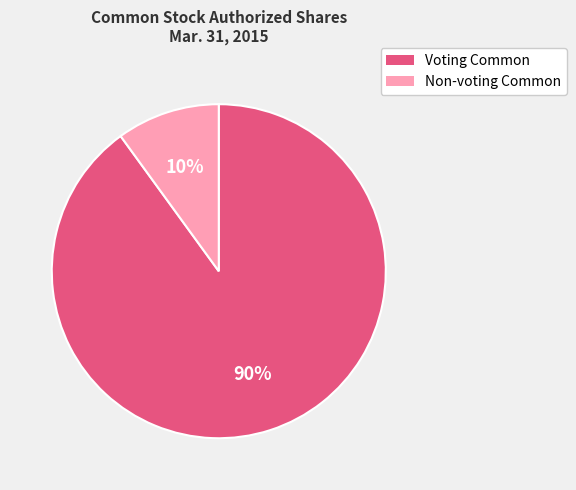

Does any single category account for the majority?

Yes